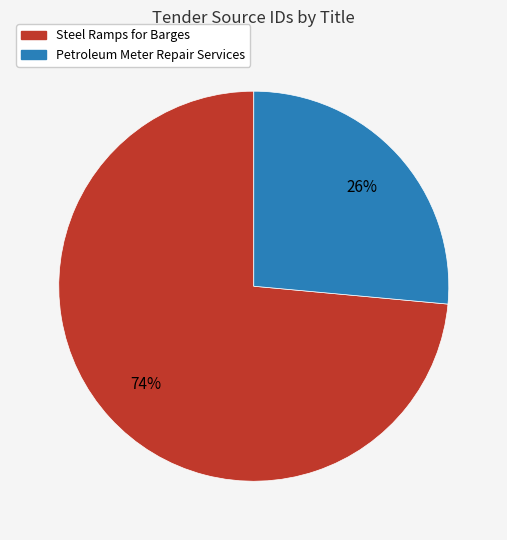

To the nearest percent, what portion does Steel Ramps for Barges represent?

74%